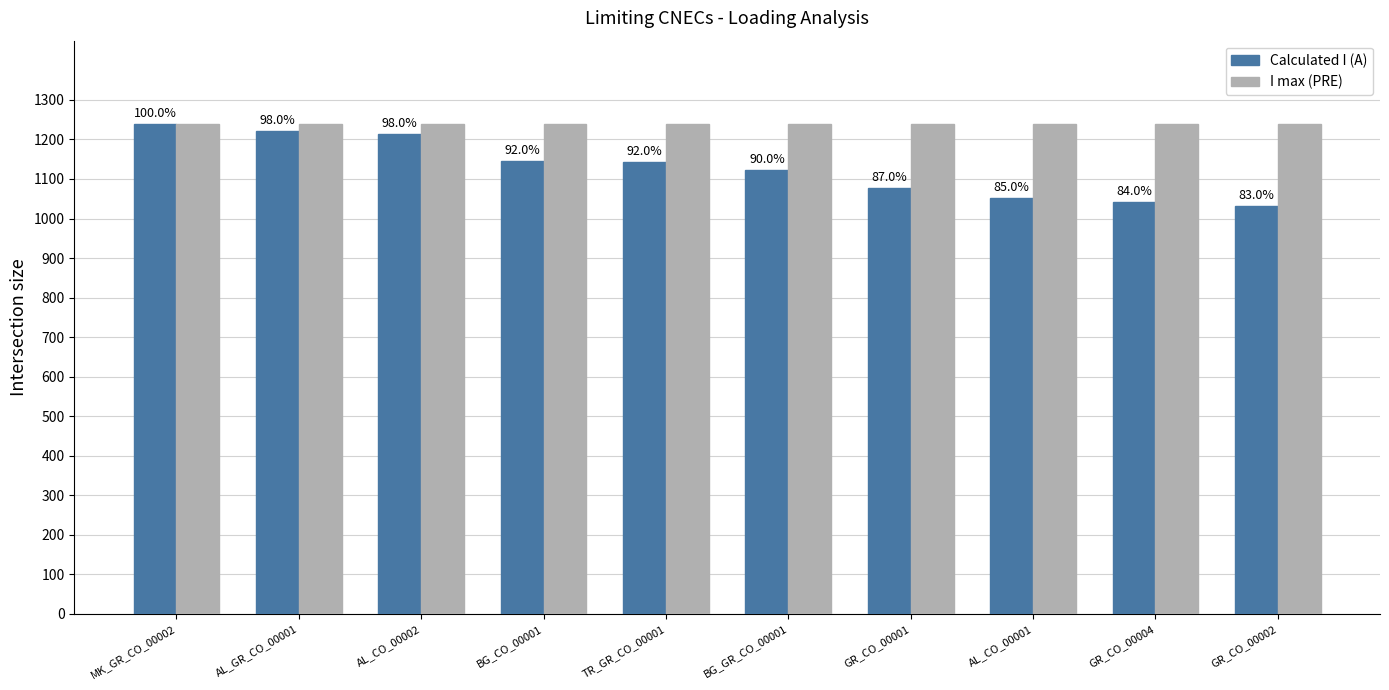

At which category is the sum across all series the highest?

MK_GR_CO_00002